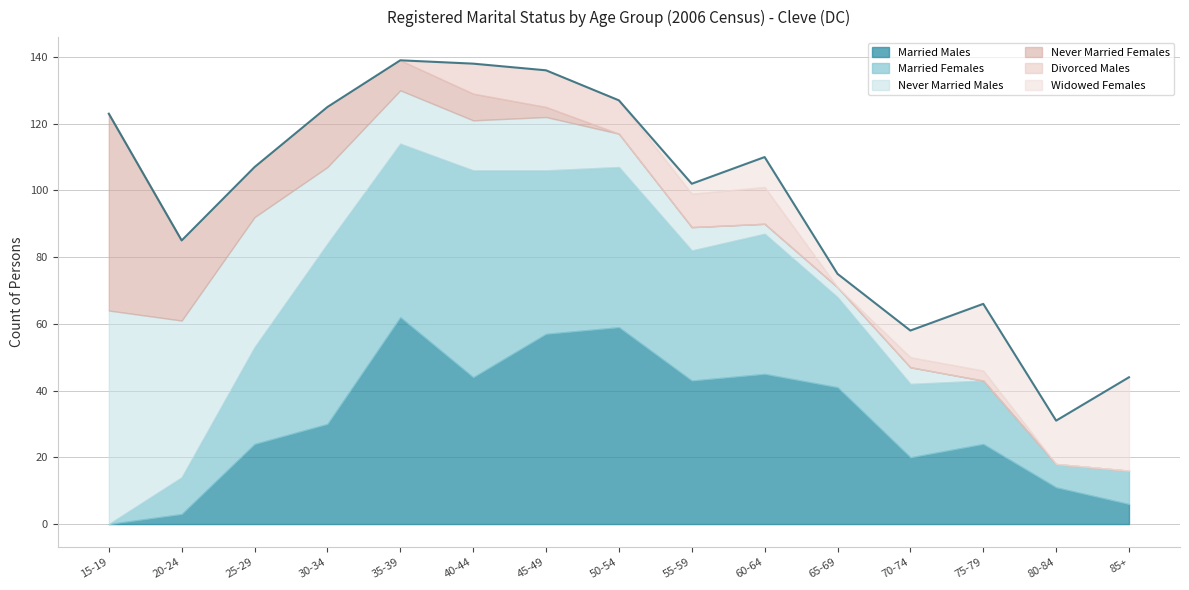

What is the average value of the Never Married Females series?

9